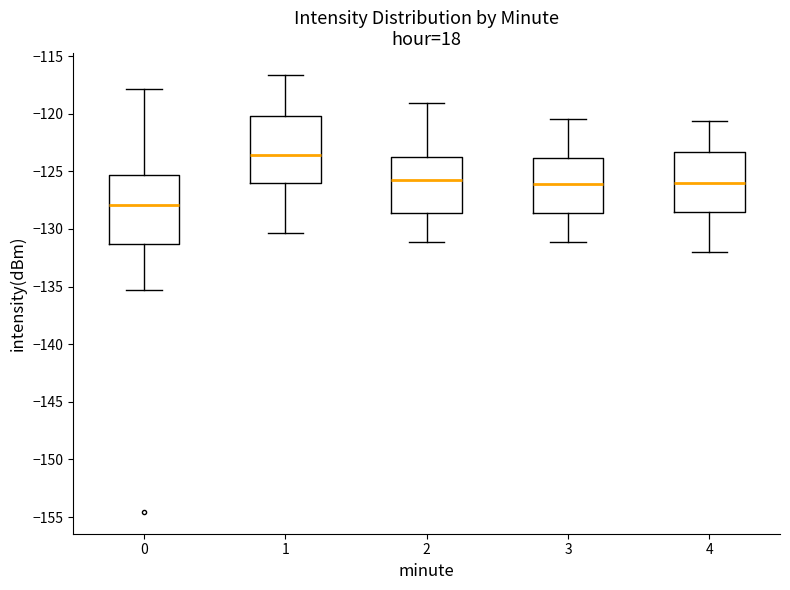

Which box has the highest median line?

1